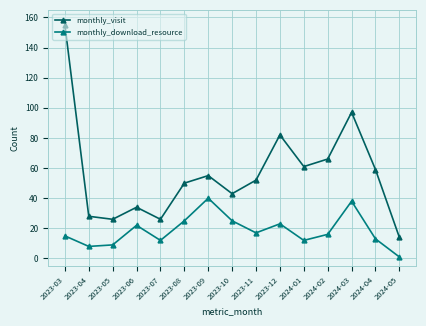

List the series in order of their peak value, highest first.

monthly_visit, monthly_download_resource